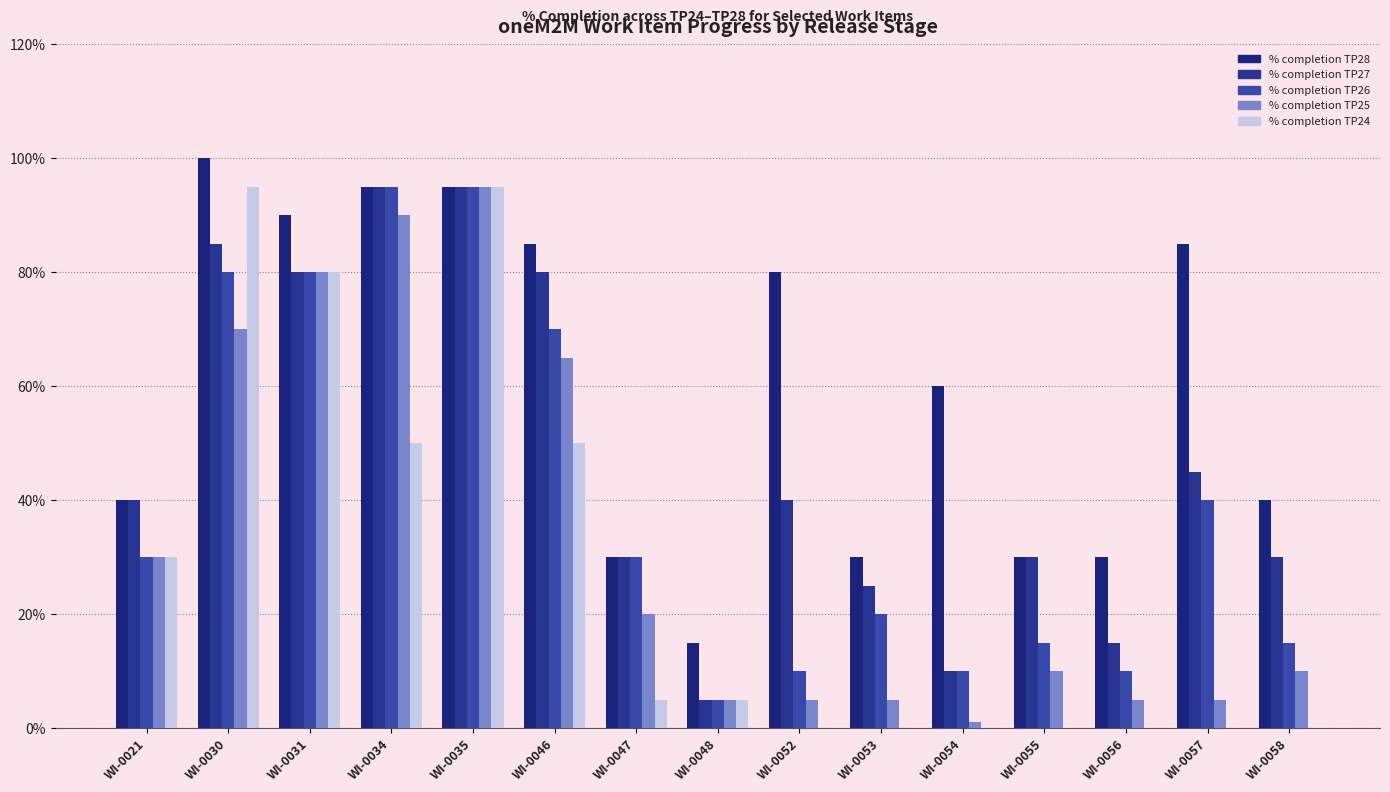

How many data points does each series have?

15